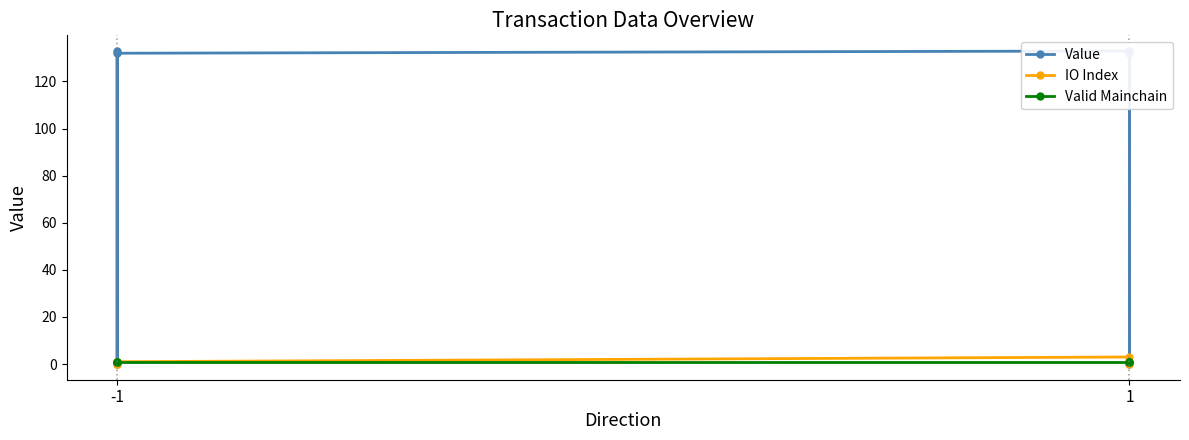

Which series ends up on top after the final intersection of Value and Valid Mainchain?

Value